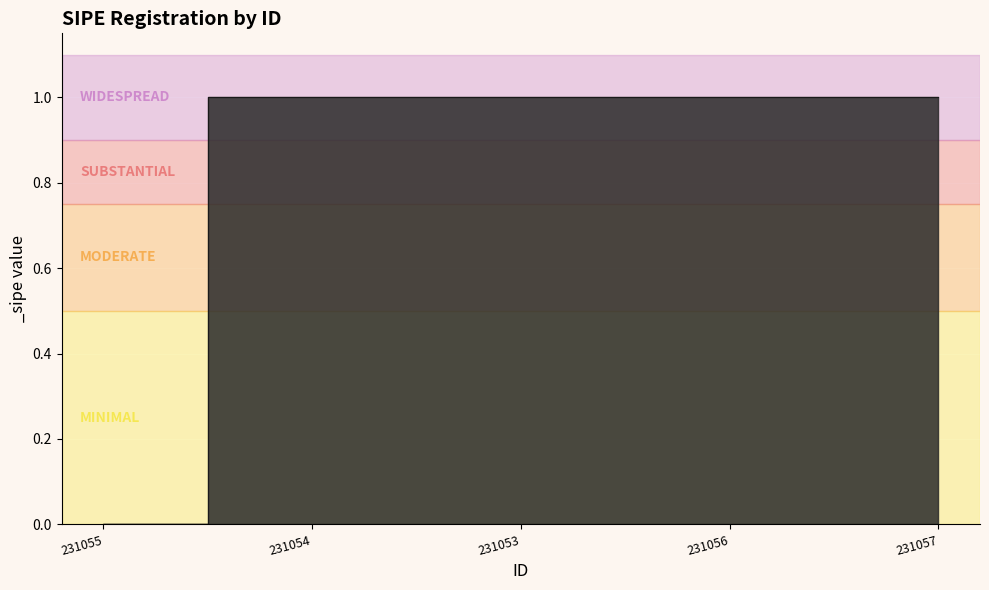

Reading left to right, extract all data points from this chart.

231055=0	231054=1	231053=1	231056=1	231057=1